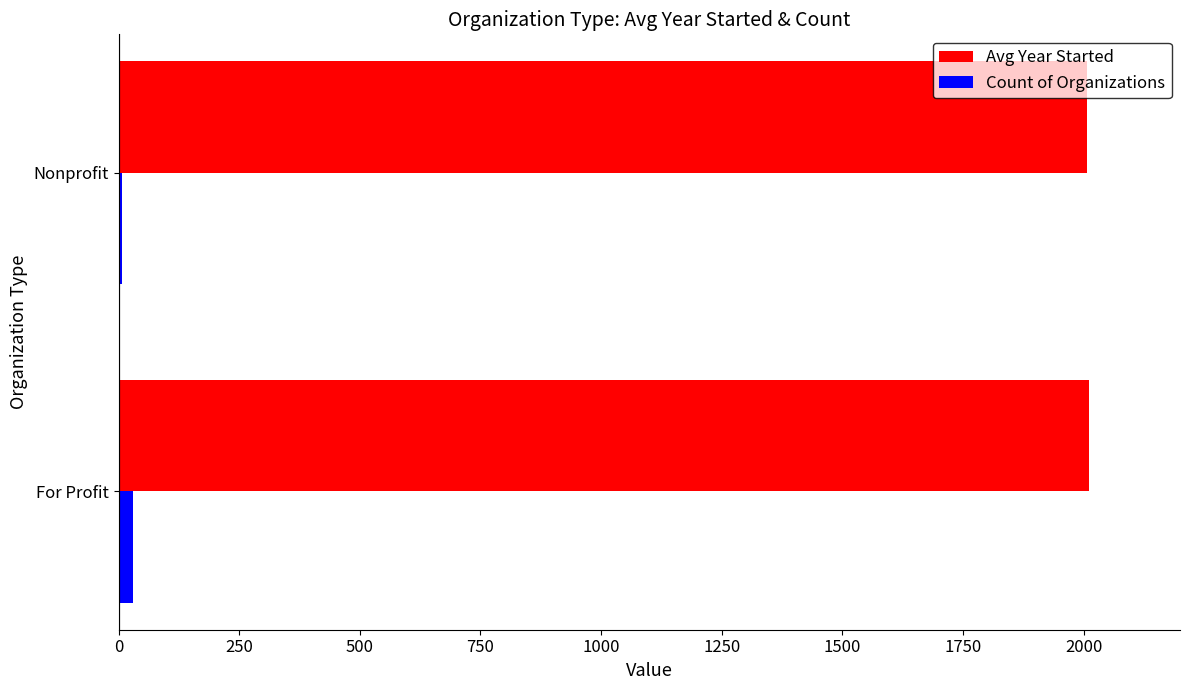

Count the number of data series in this chart.

2